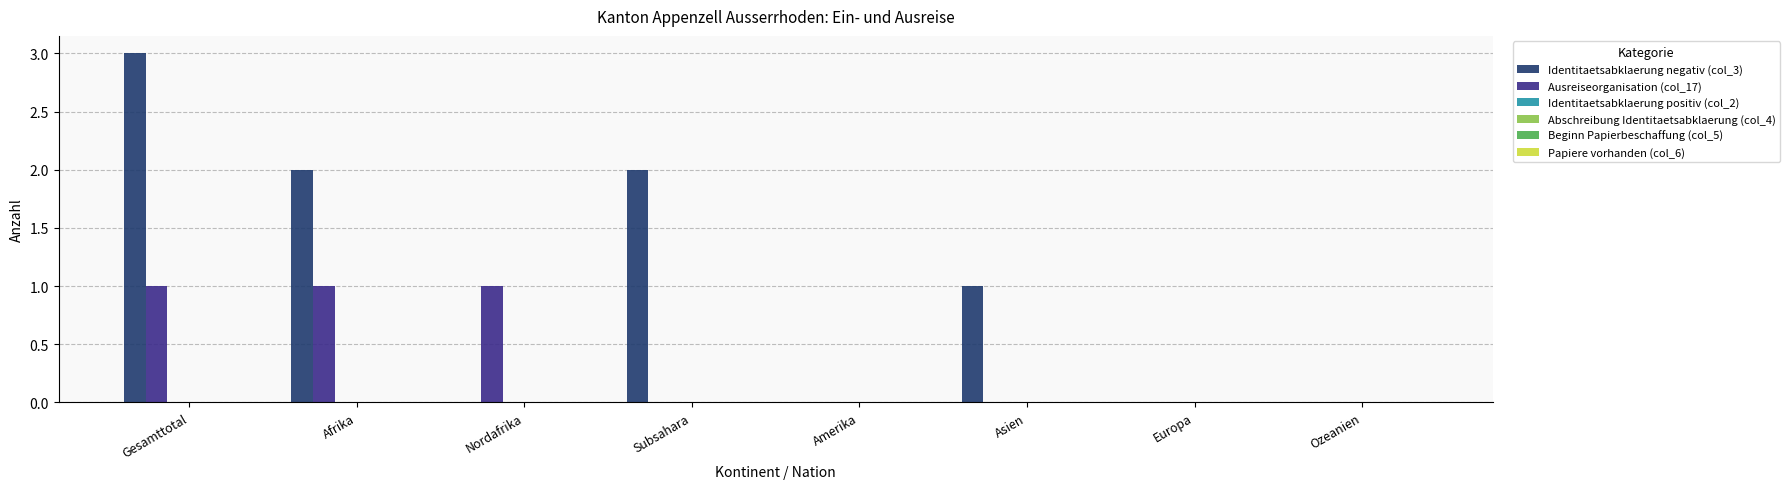

Which series has the largest total across all categories?

Identitaetsabklaerung negativ (col_3)